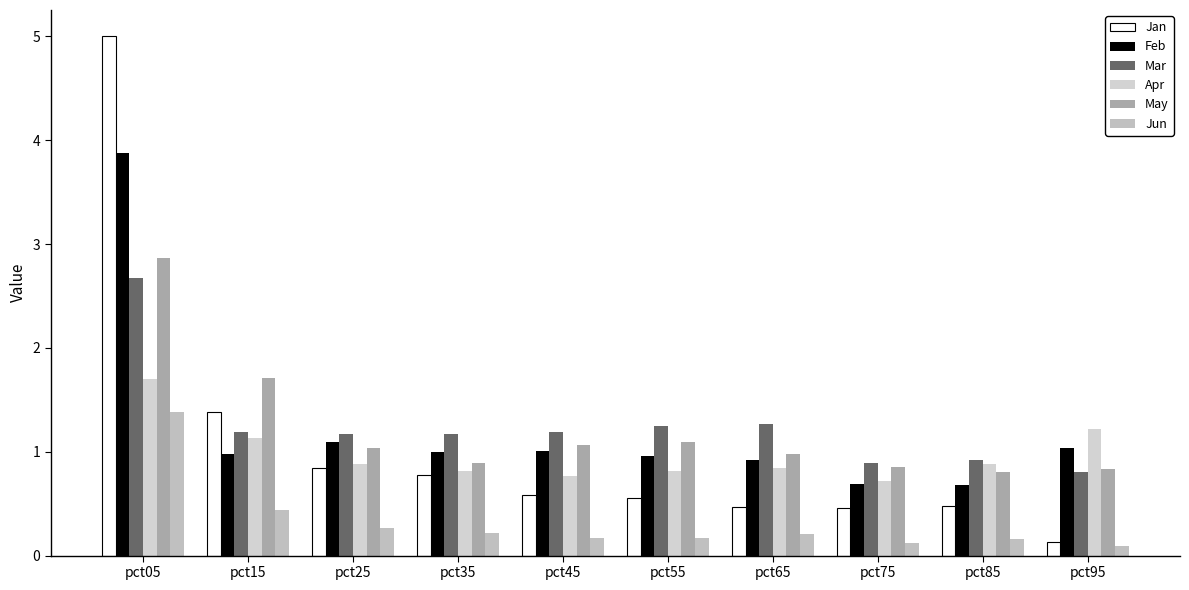

At which category is the sum across all series the highest?

pct05